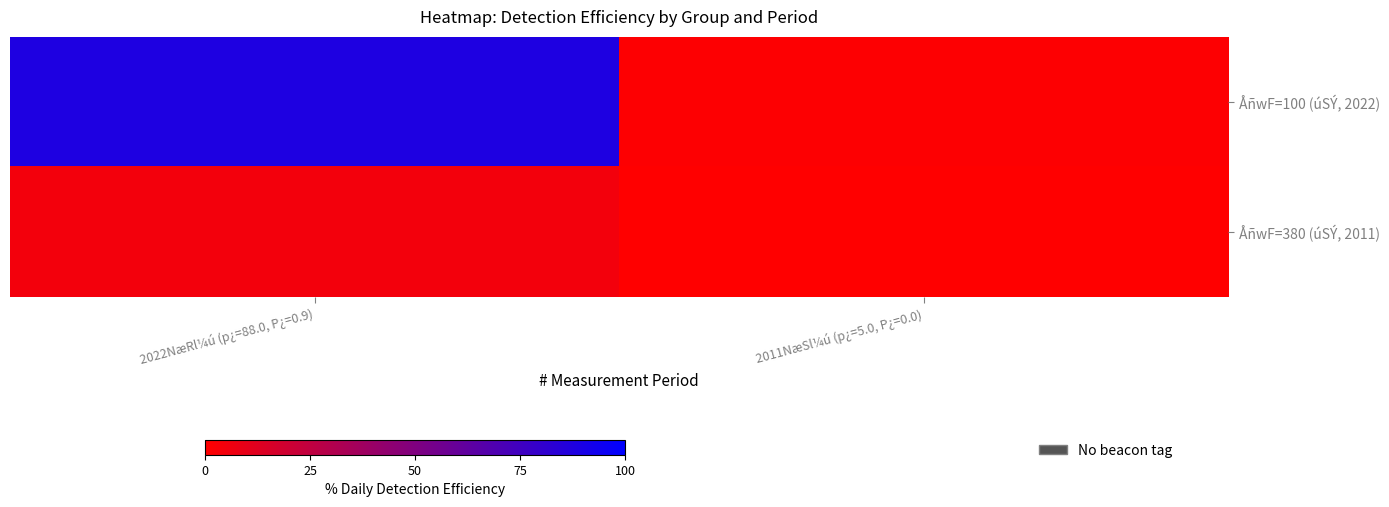

Which category has the lowest value across all series?

2011NæSl¼ú (p¿=5.0, P¿=0.0)